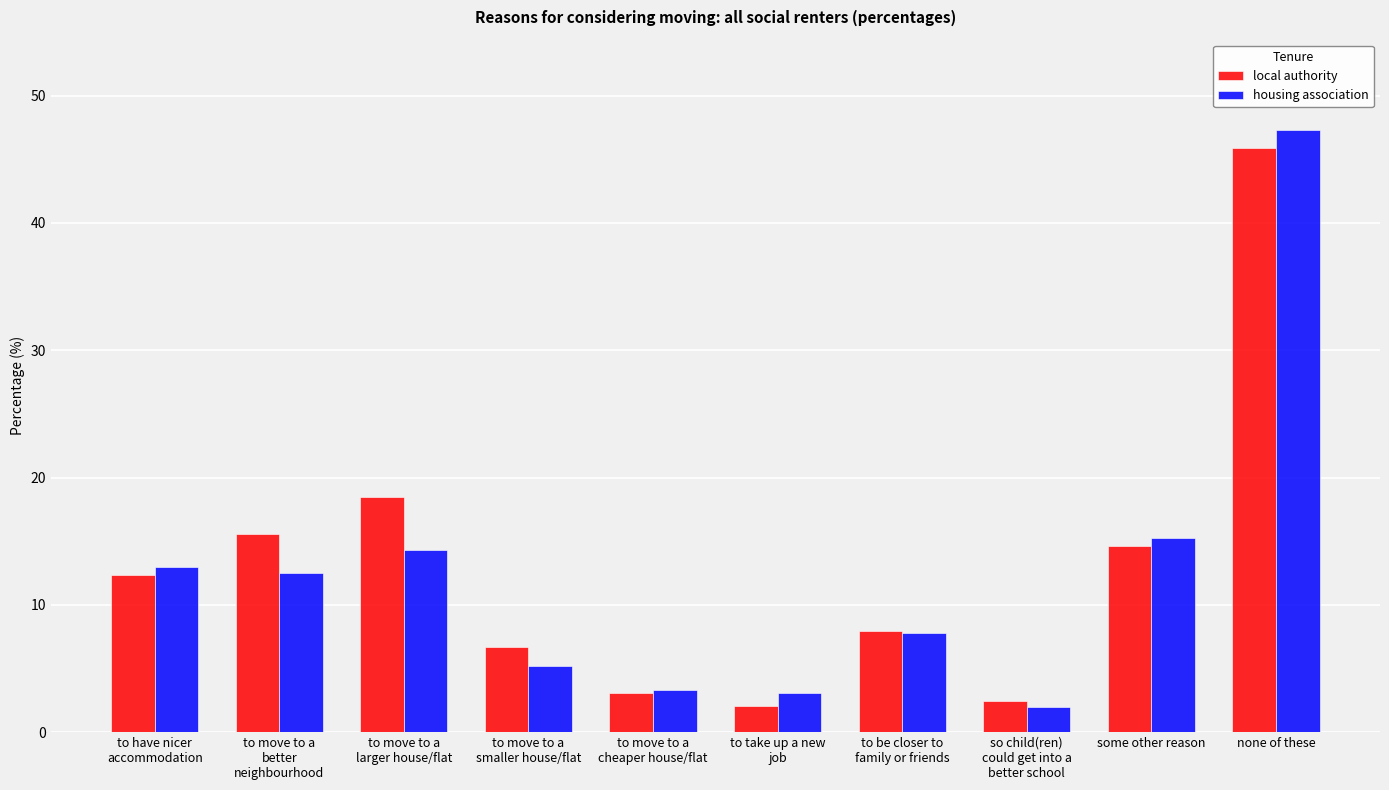

What is the total value across all series at to move to a
better
neighbourhood?

28.1